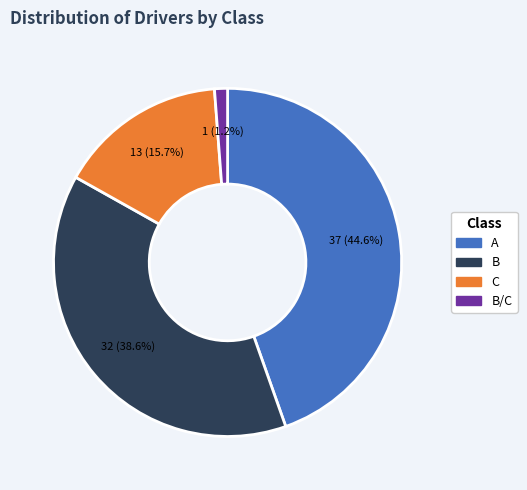

Is there a majority slice in this chart?

No